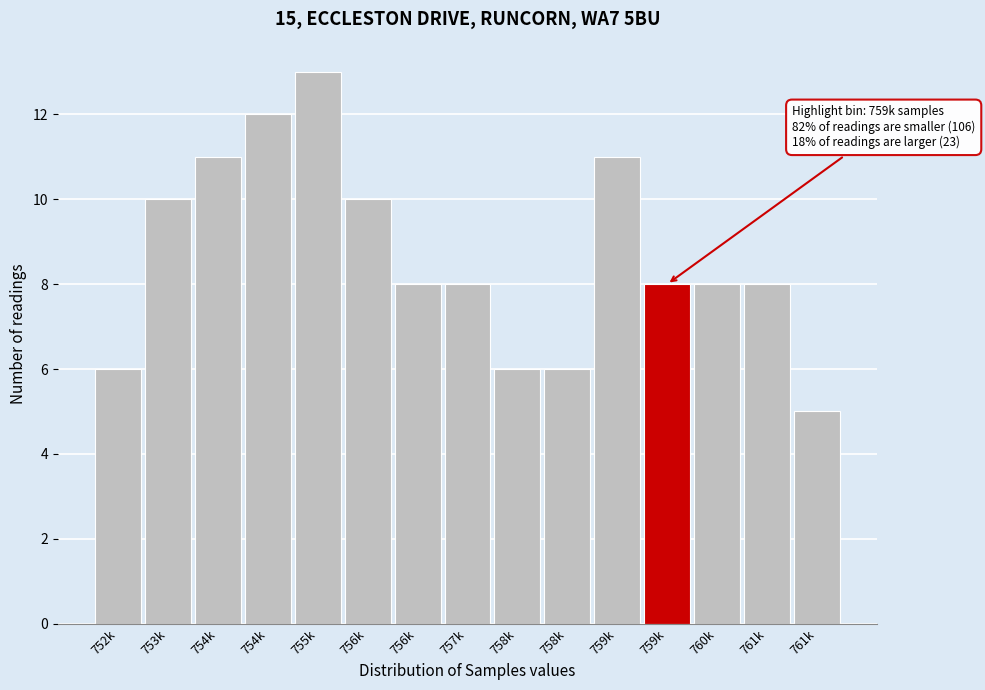

Count the number of data series in this chart.

1